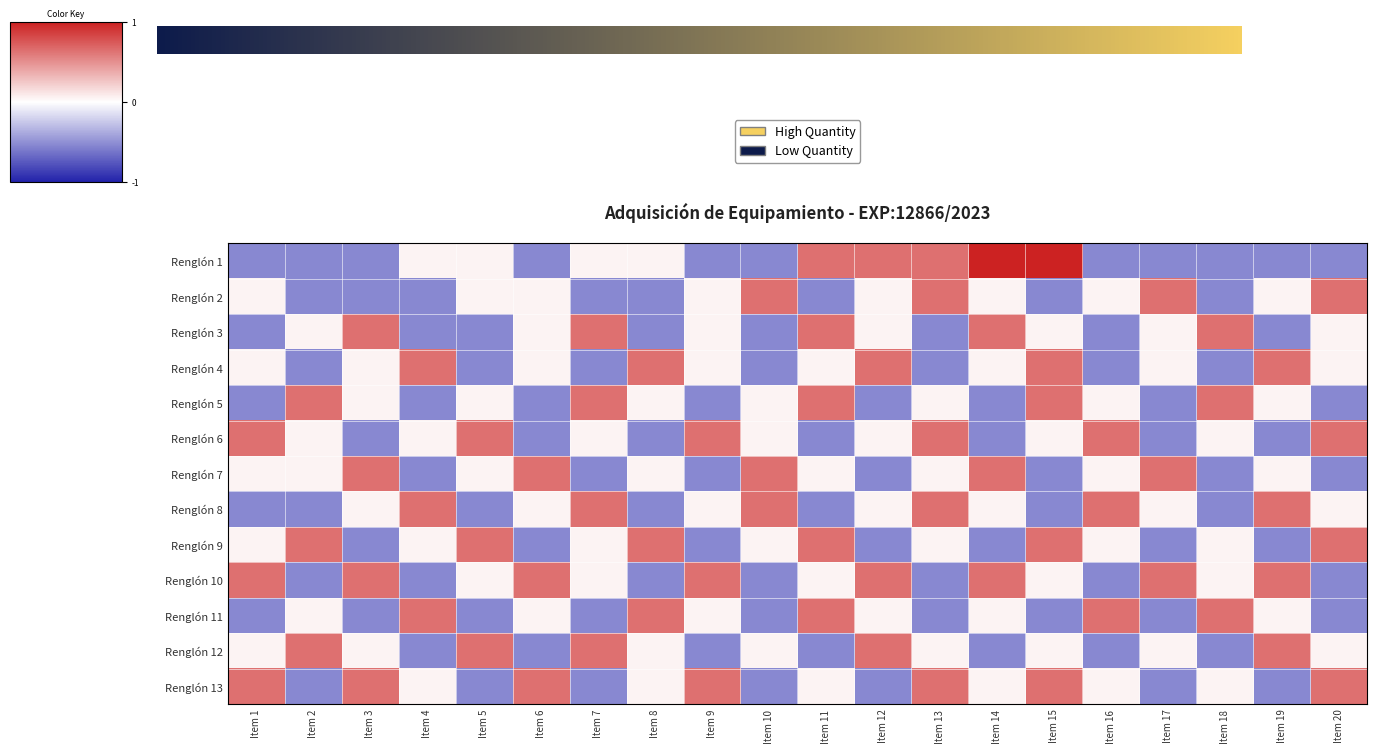

What is the difference between the Renglón 11 values at Item 8 and Item 15?

1.2